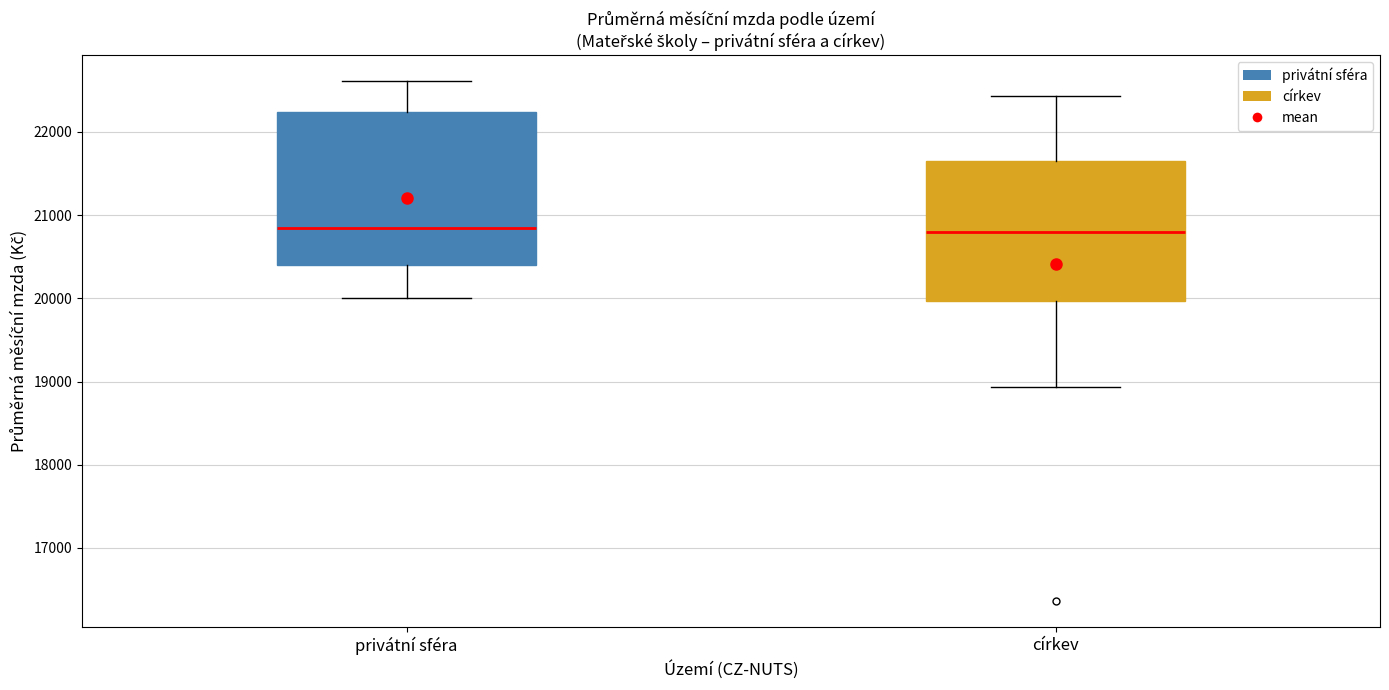

Where is the upper edge of the box for církev on the y-axis? The values are not printed on the chart, so give them approximately, as read against the axis.

21700